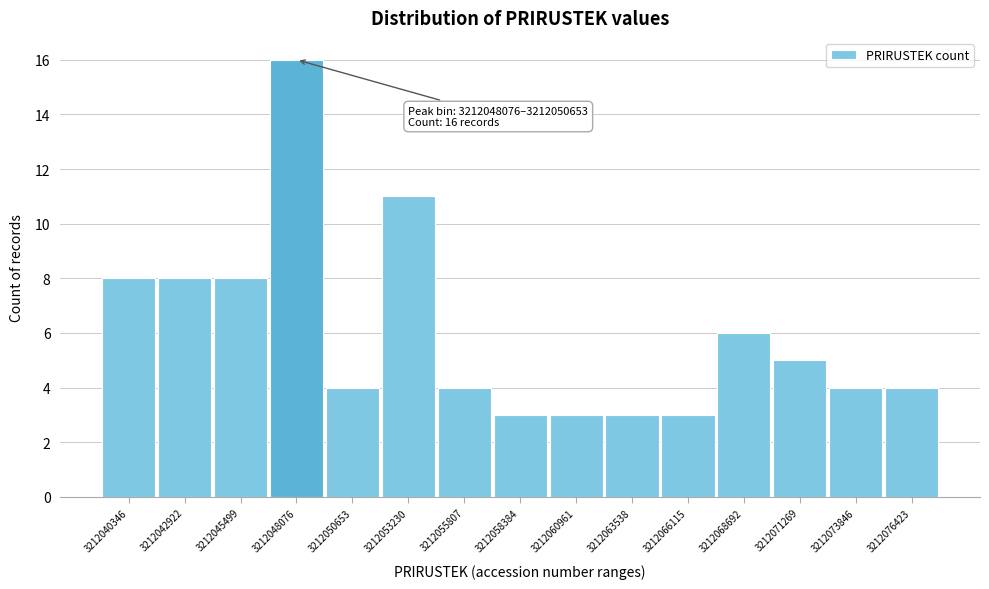

Reading right to left, list all the values displayed in this chart.

4	4	5	6	3	3	3	3	4	11	4	16	8	8	8